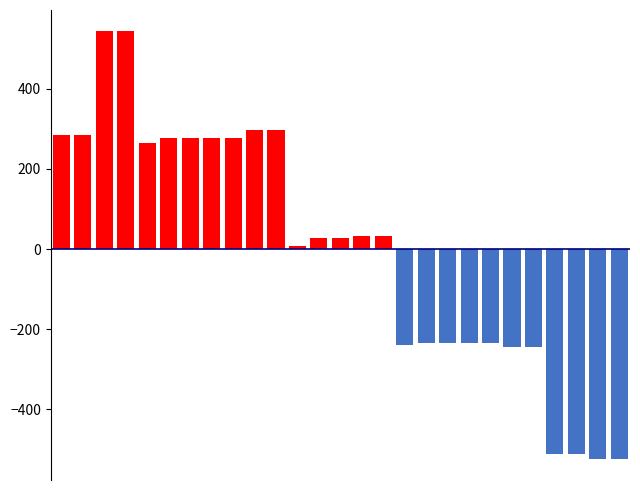

Are the bars grouped side by side (vs. stacked)?

No